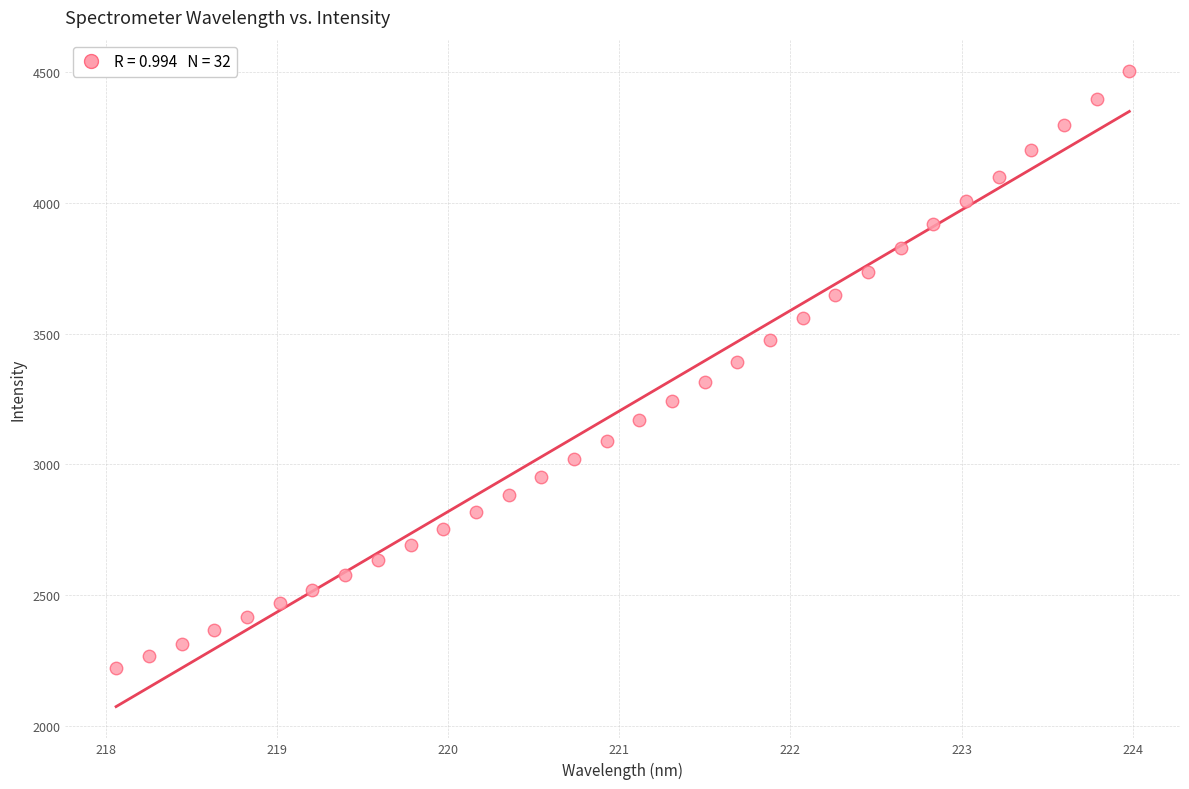

What is the range of X values (max minus min)?

5.9